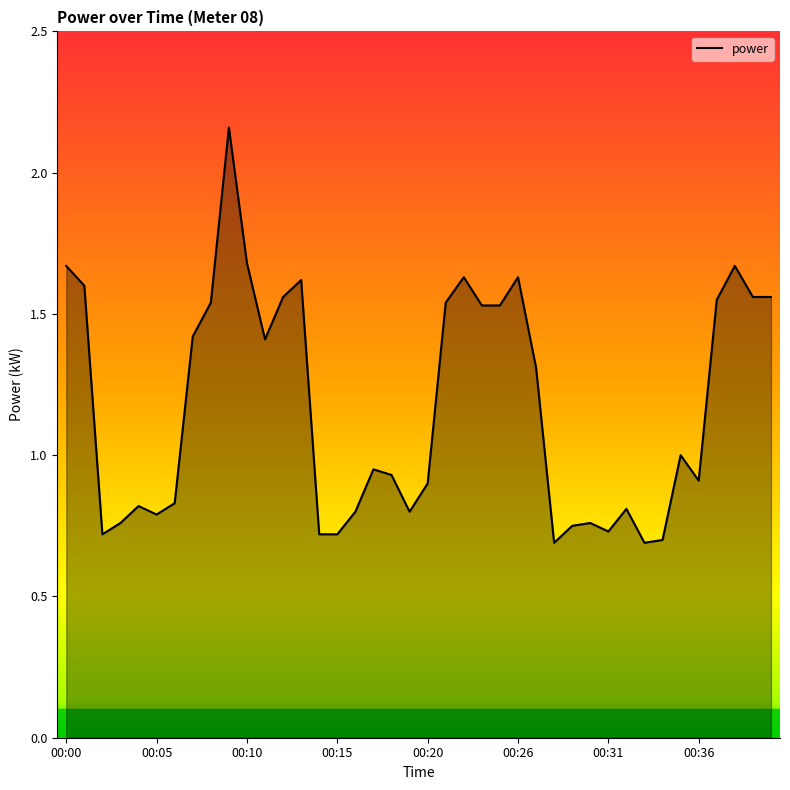

Does the chart have visible grid lines?

No